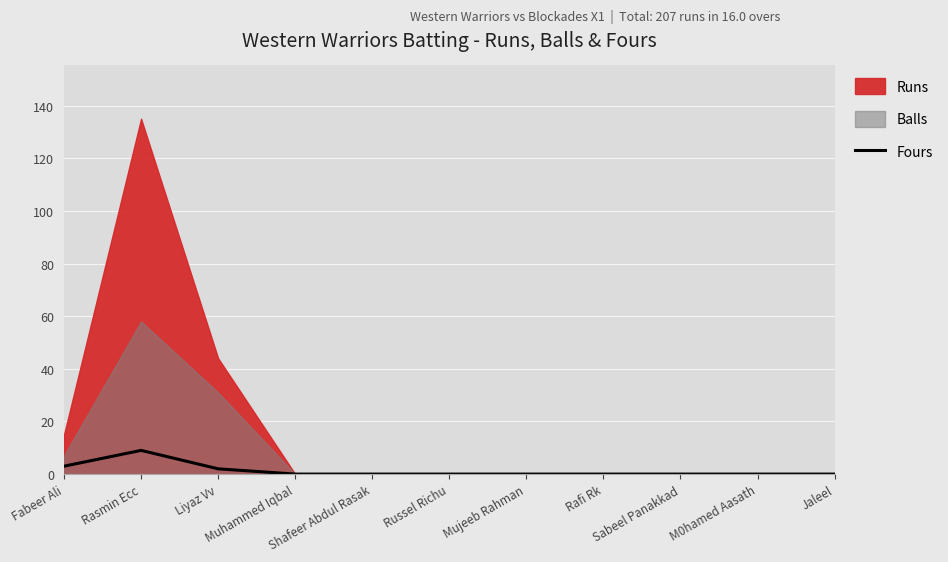

What is the maximum value for Fours?

9